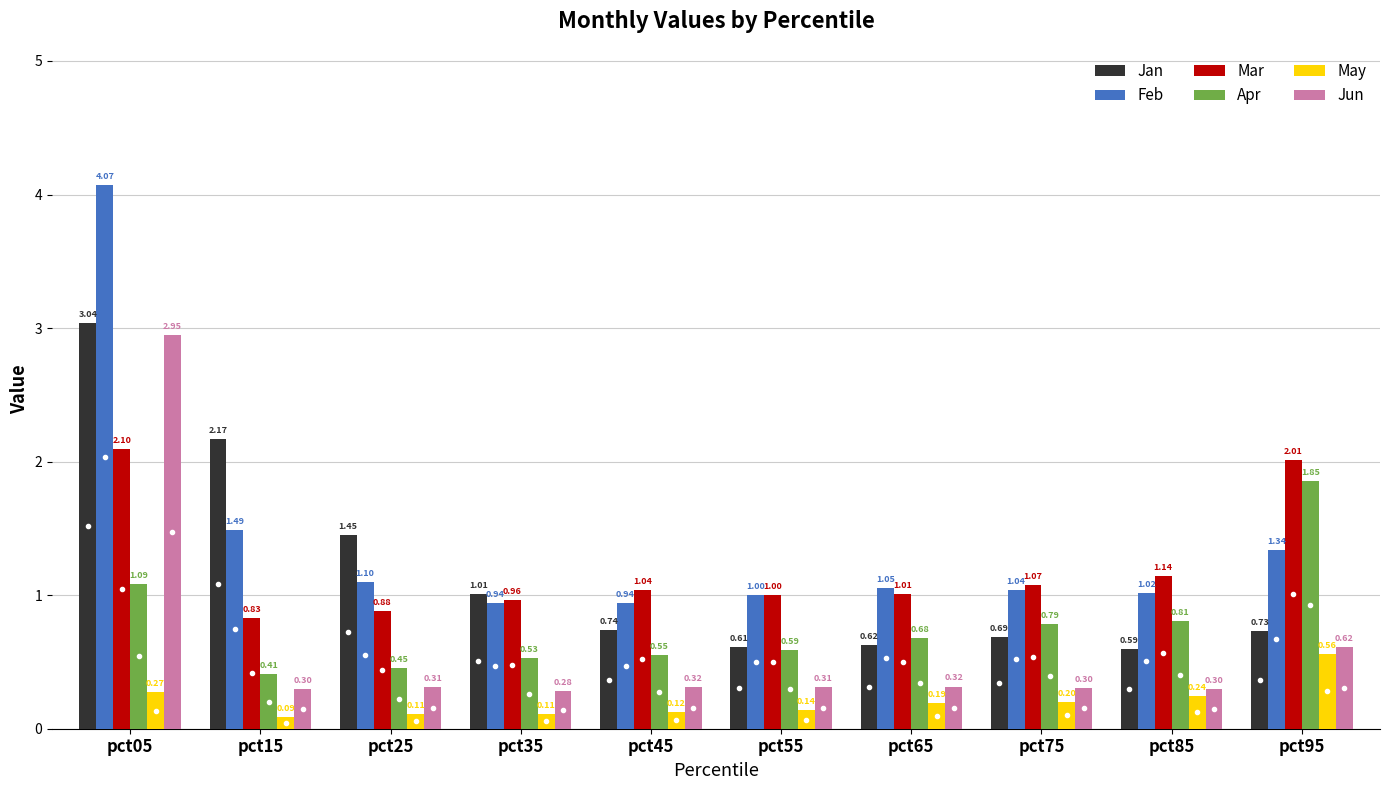

Which series changed the most between pct35 and pct55?

Jan